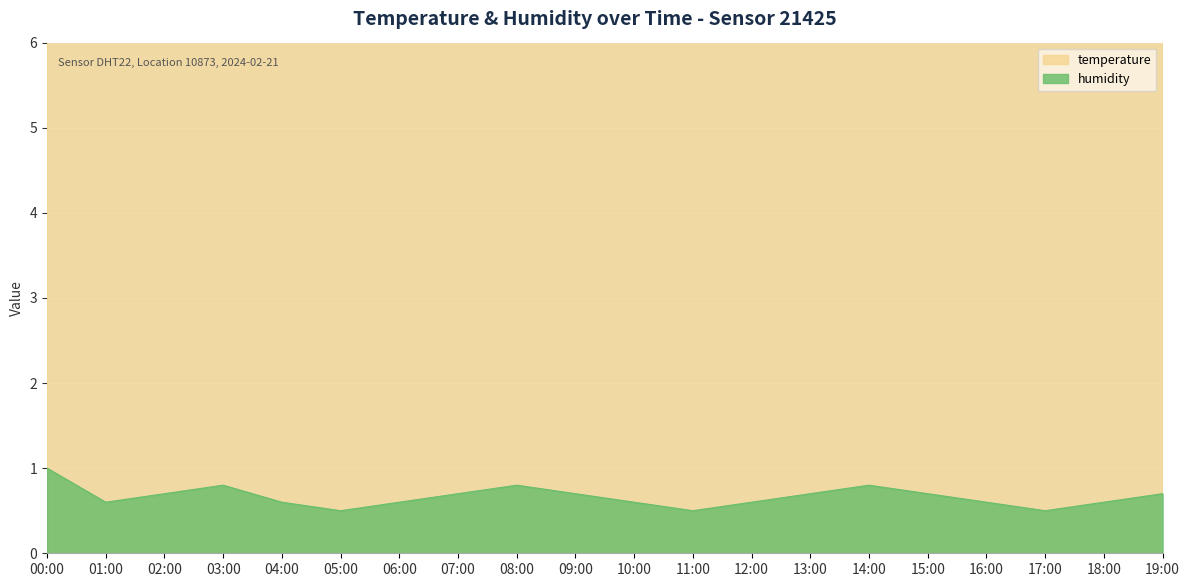

List the labels in order of value, largest first.

00:00, 03:00, 08:00, 14:00, 02:00, 07:00, 09:00, 13:00, 15:00, 19:00, 01:00, 04:00, 06:00, 10:00, 12:00, 16:00, 18:00, 05:00, 11:00, 17:00